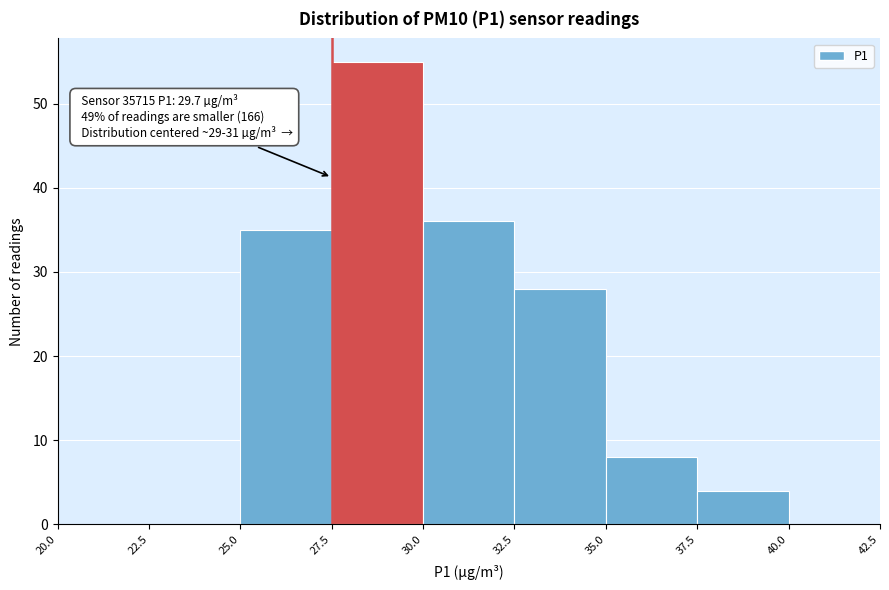

Which range on the x-axis has the tallest bar?

27.5 to 30.0